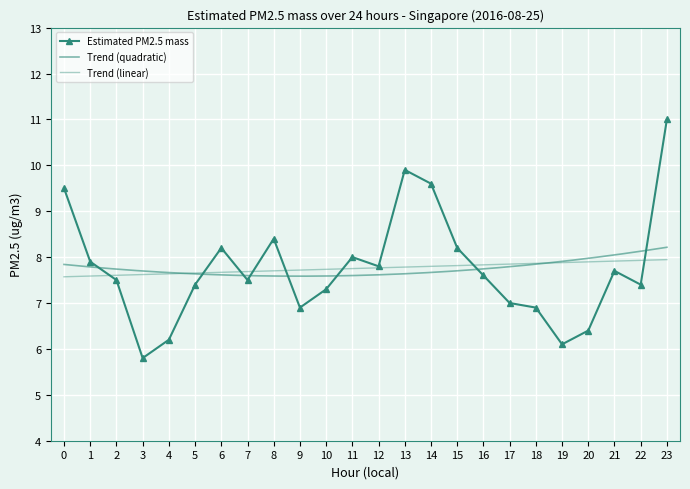

Where is the first local minimum?

3